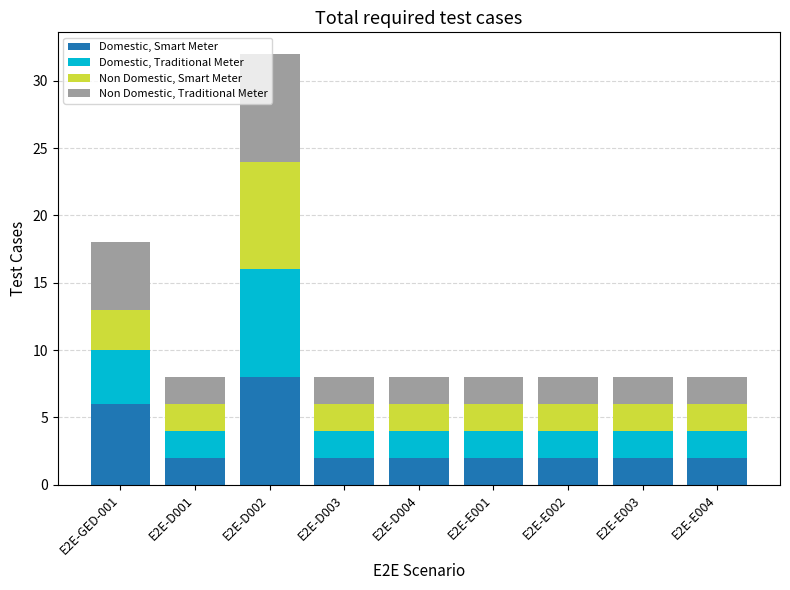

What is the average value of the Domestic, Smart Meter series?

3